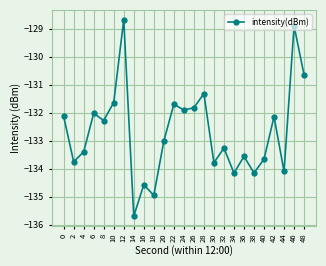

The chart shows a value of -191.8 at 46. True or false?

False